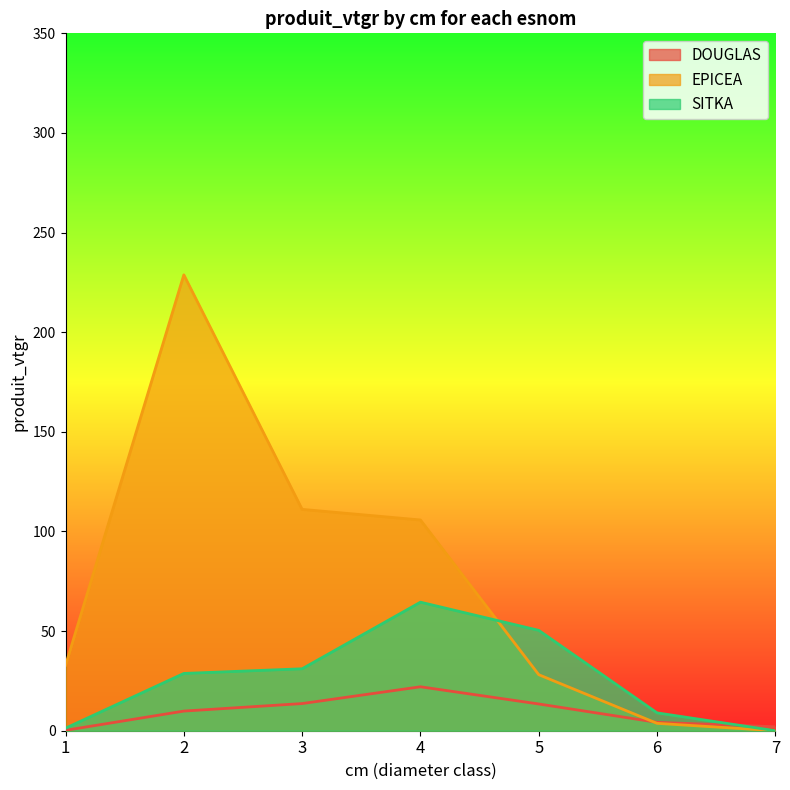

Which series has the widest spread of values?

EPICEA